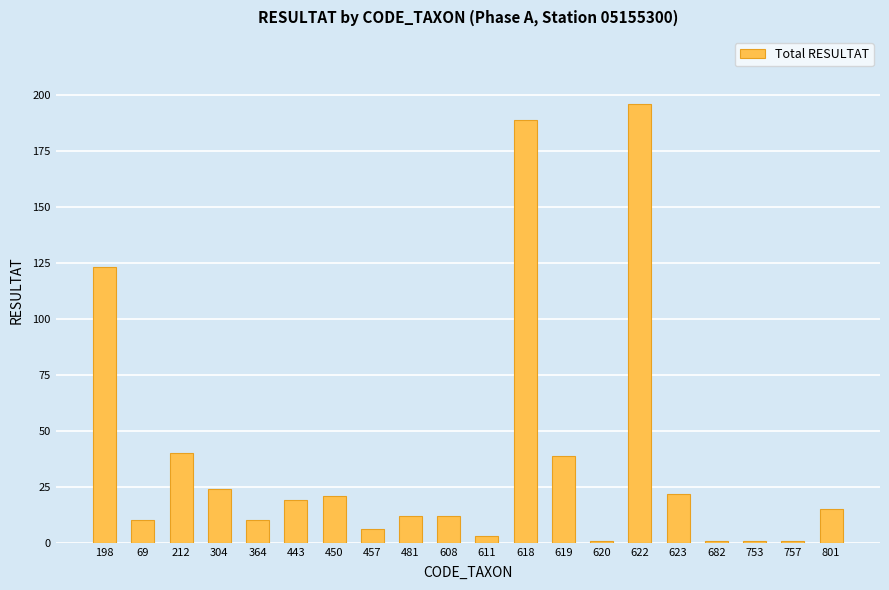

What is the average value?

37